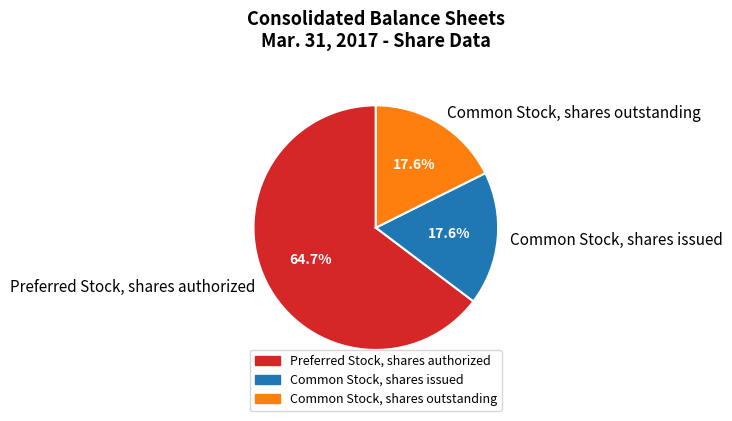

To the nearest percent, what is the combined percentage of Common Stock, shares issued and Preferred Stock, shares authorized?

82%